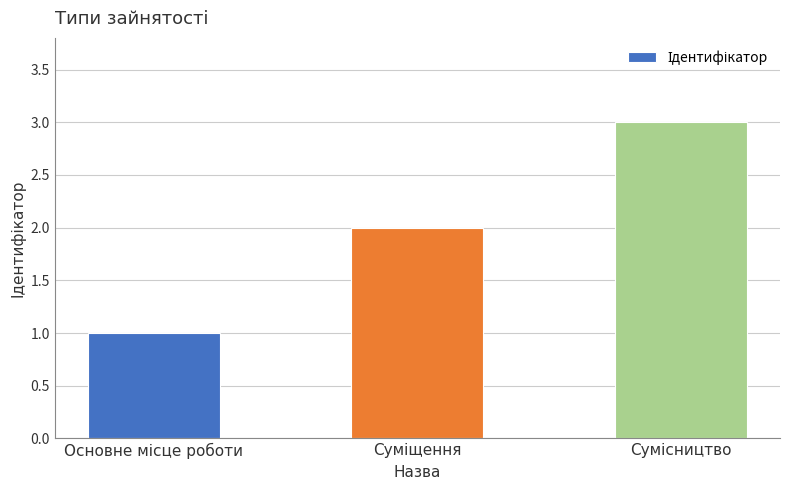

Are the bars horizontal?

No